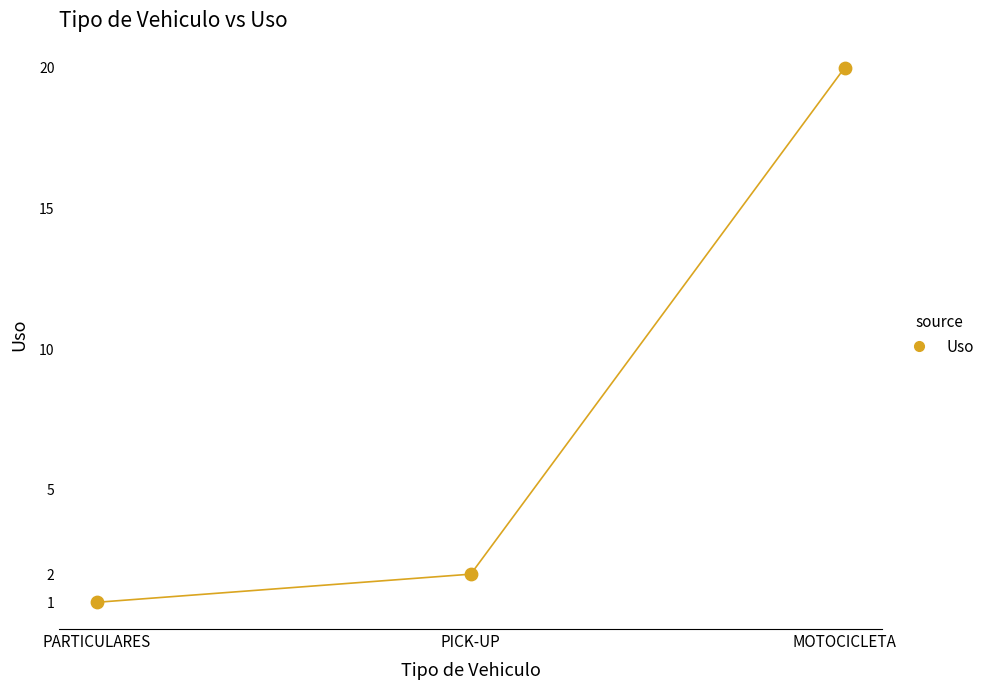

What is the range of X values (max minus min)?

4